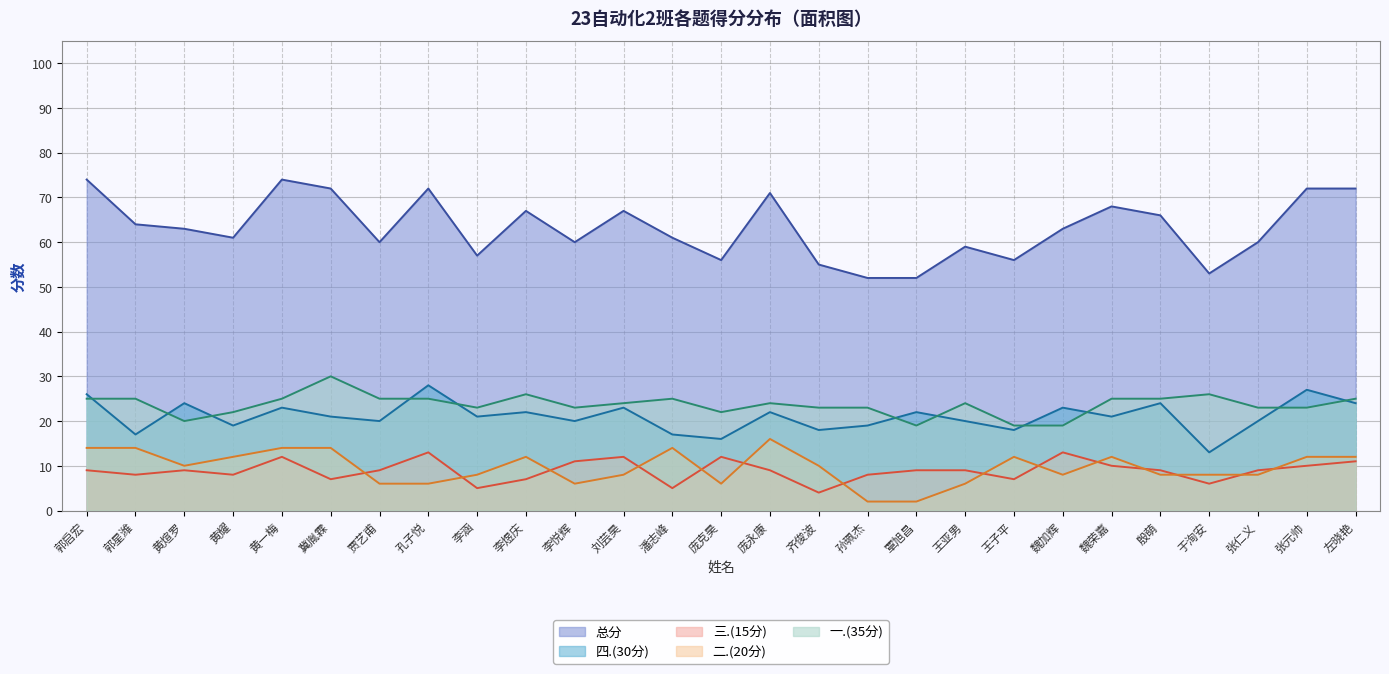

What is the approximate value of 总分 at 刘芸昊, to the nearest 5?

65